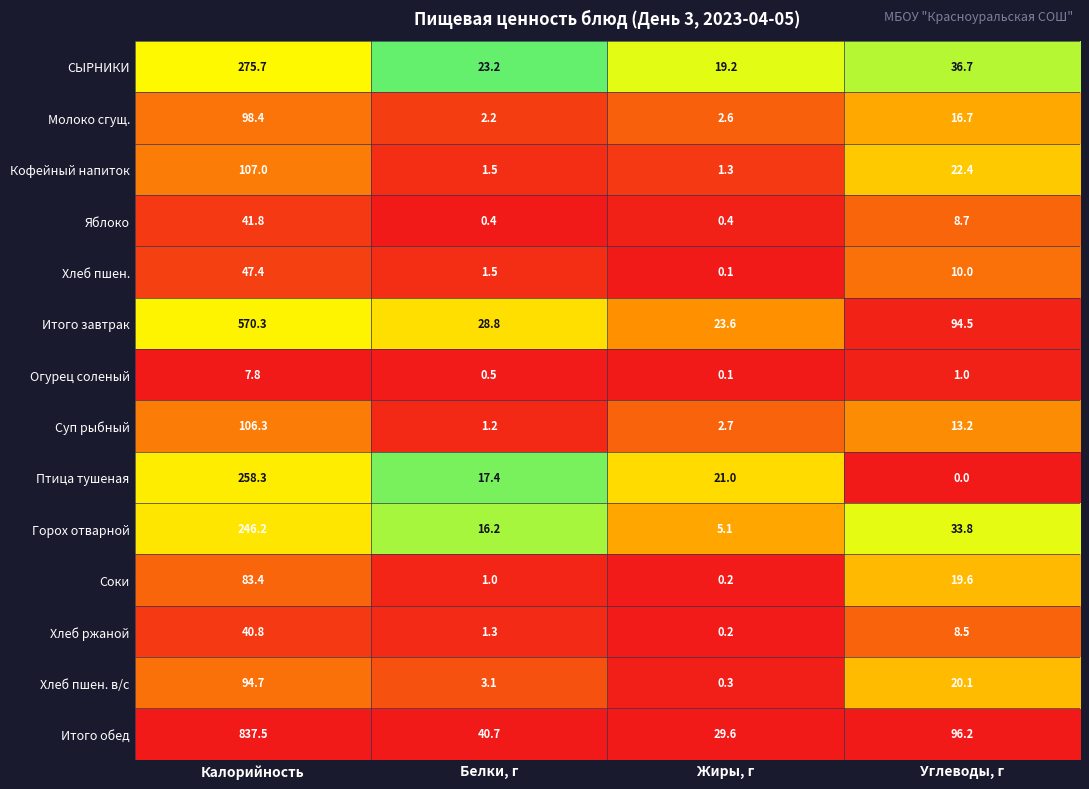

Which series has the largest total across all categories?

Итого обед